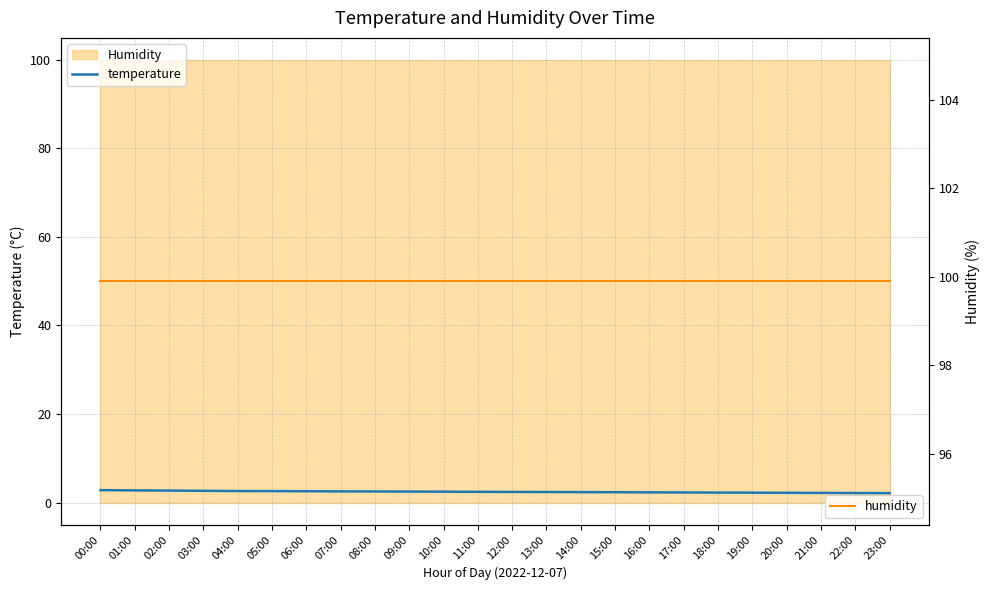

What value does the temperature series have at 05:00?

2.6